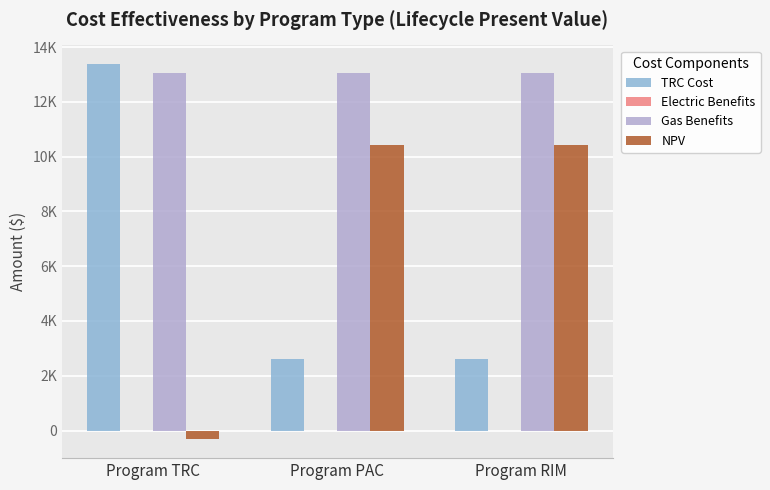

Are the bars grouped side by side (vs. stacked)?

Yes